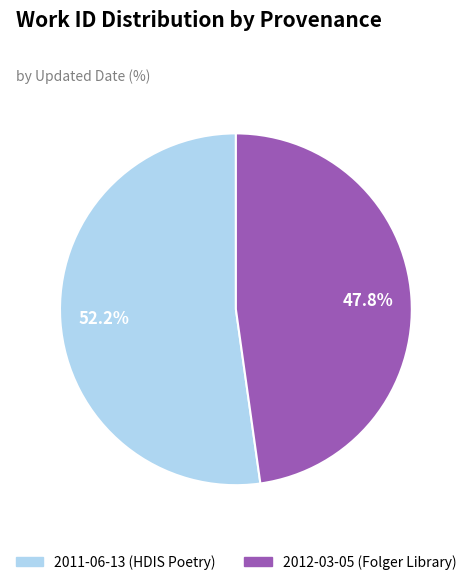

What portion of the pie excludes 2011-06-13 (HDIS Poetry)?

47.8%